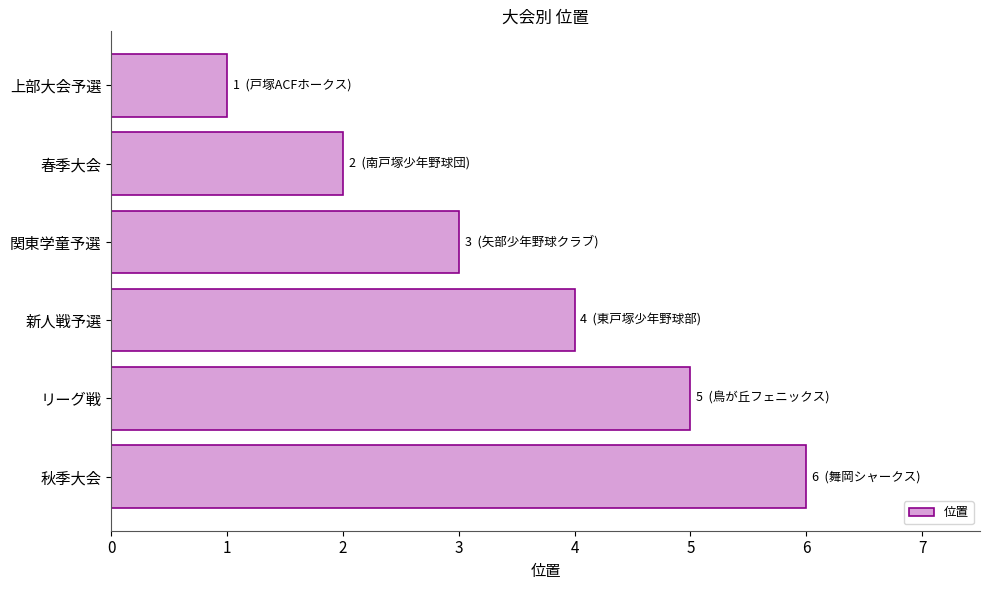

The value at 上部大会予選 is 1. True or false?

True